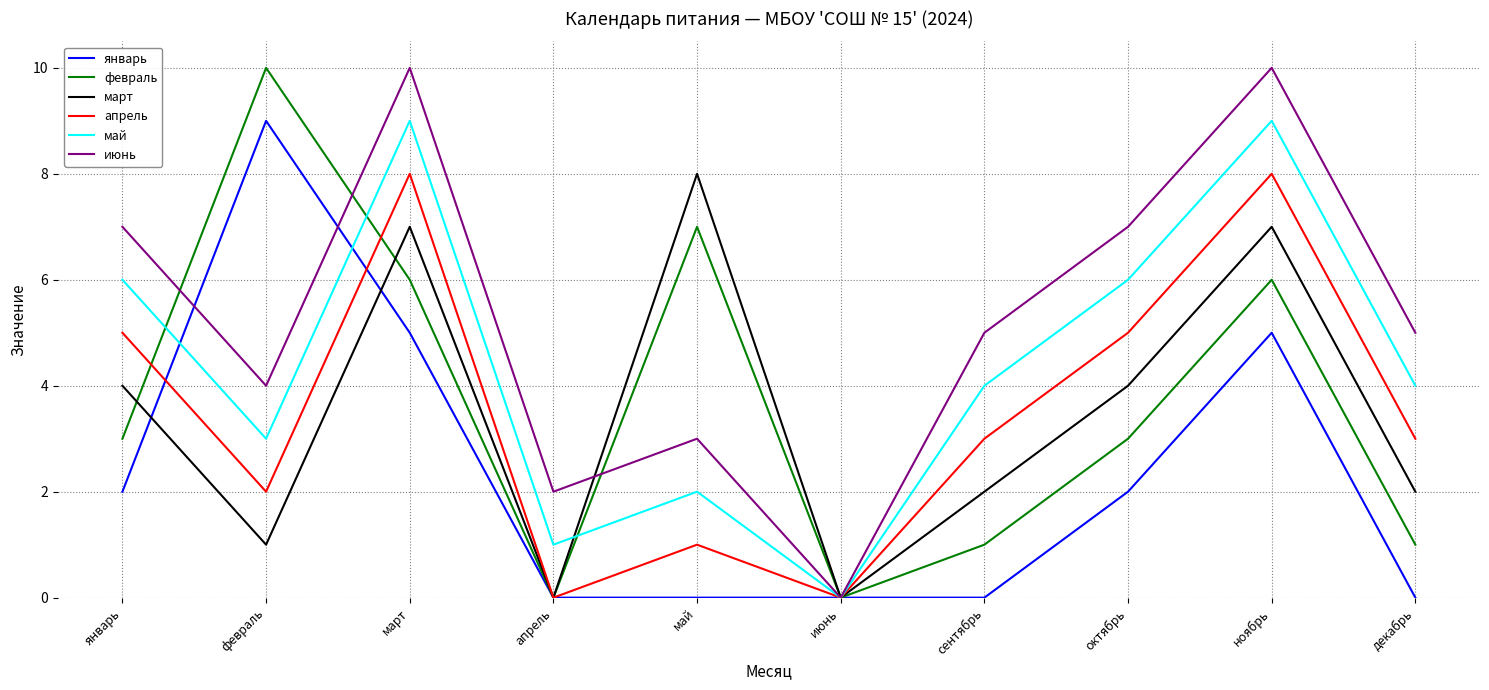

Which category has the highest value in the февраль series?

февраль